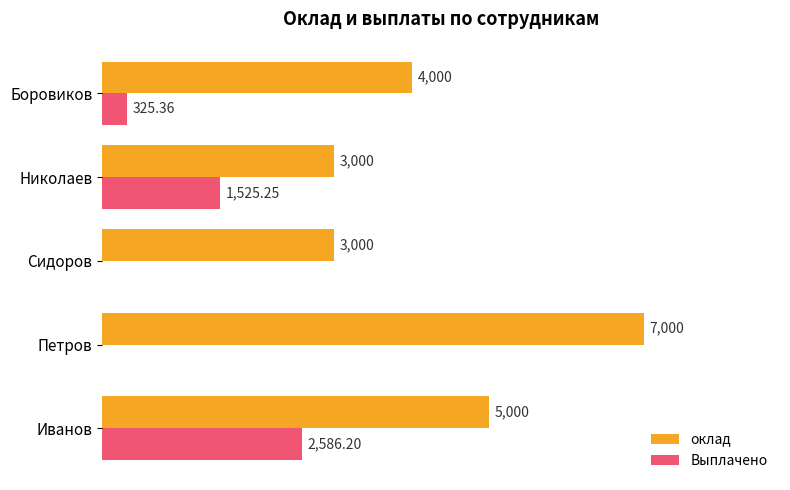

Which label corresponds to the largest value in the chart?

Петров